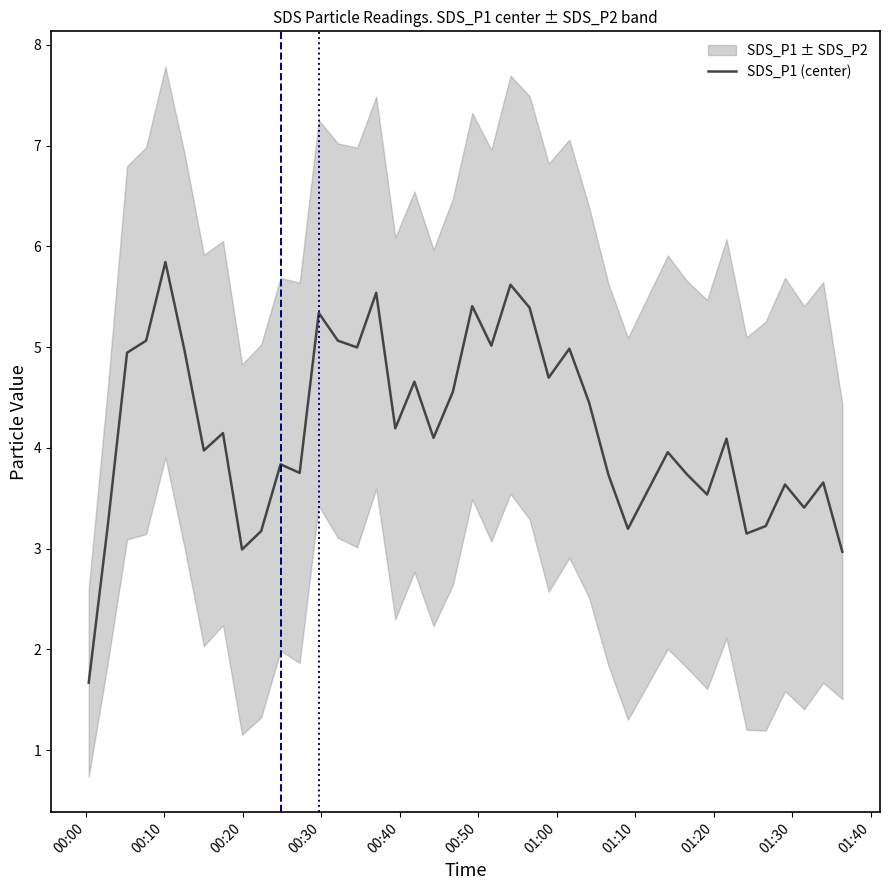

How many interior local peaks (higher than both neighbors) does the data have?

13